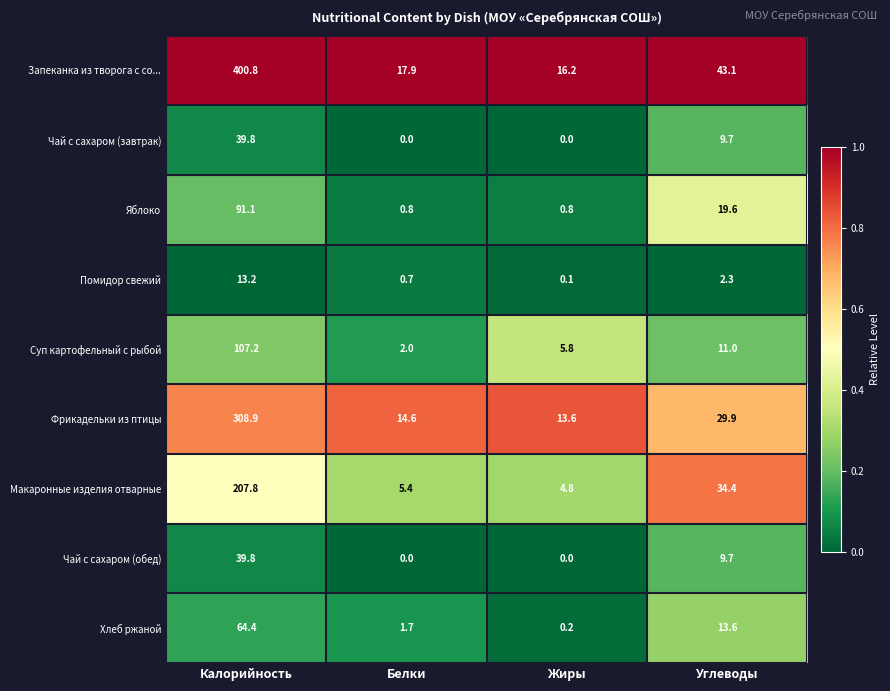

What is the difference between the maximum and minimum values in the Чай с сахаром (обед) series?

39.8